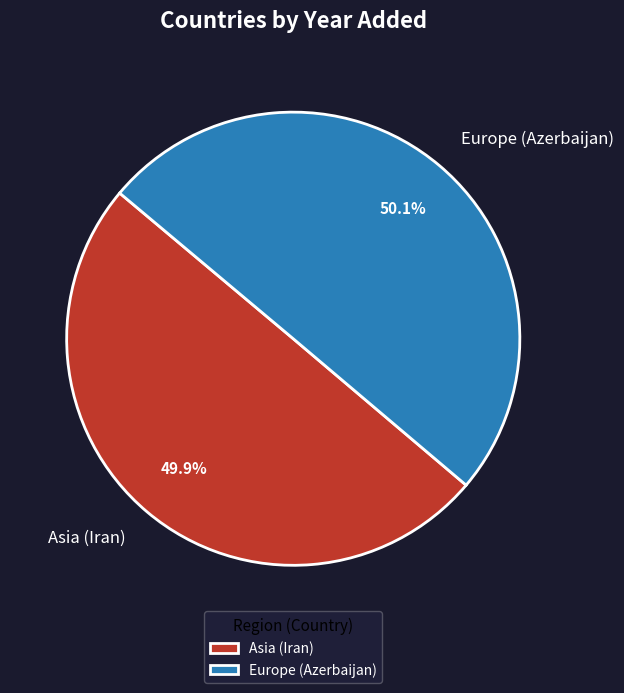

To the nearest percent, what portion does Europe (Azerbaijan) represent?

50%